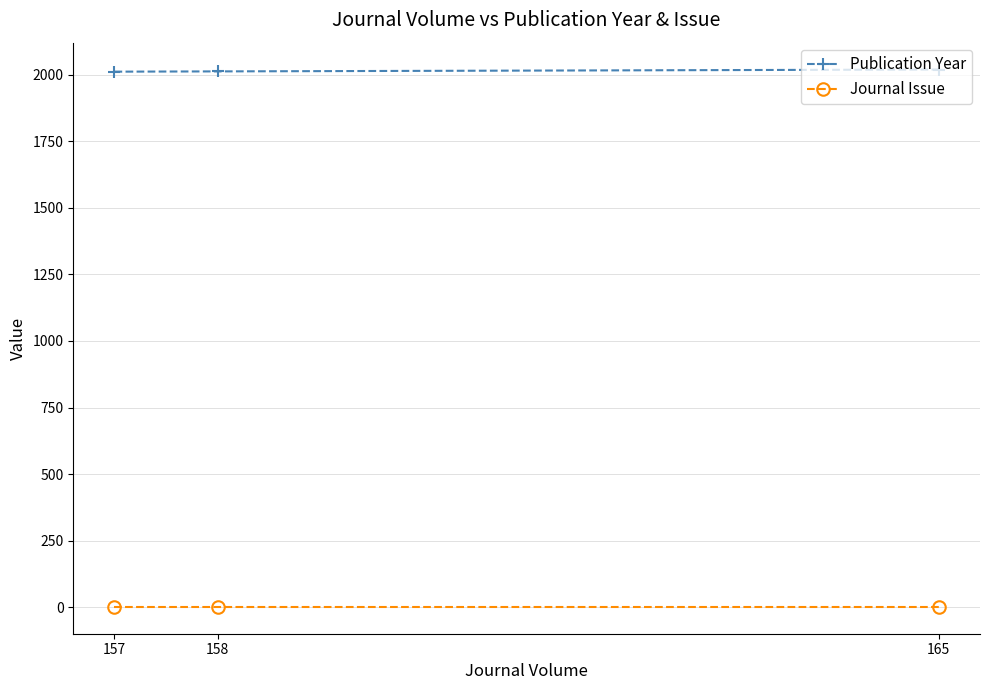

What is the sum of all Publication Year values?

6045